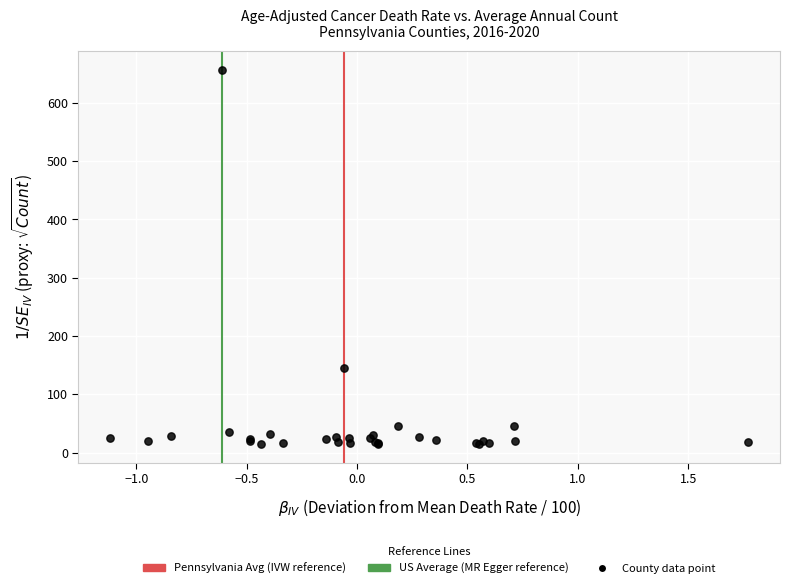

What Y value in the scatter plot is closest to 335?

144.7